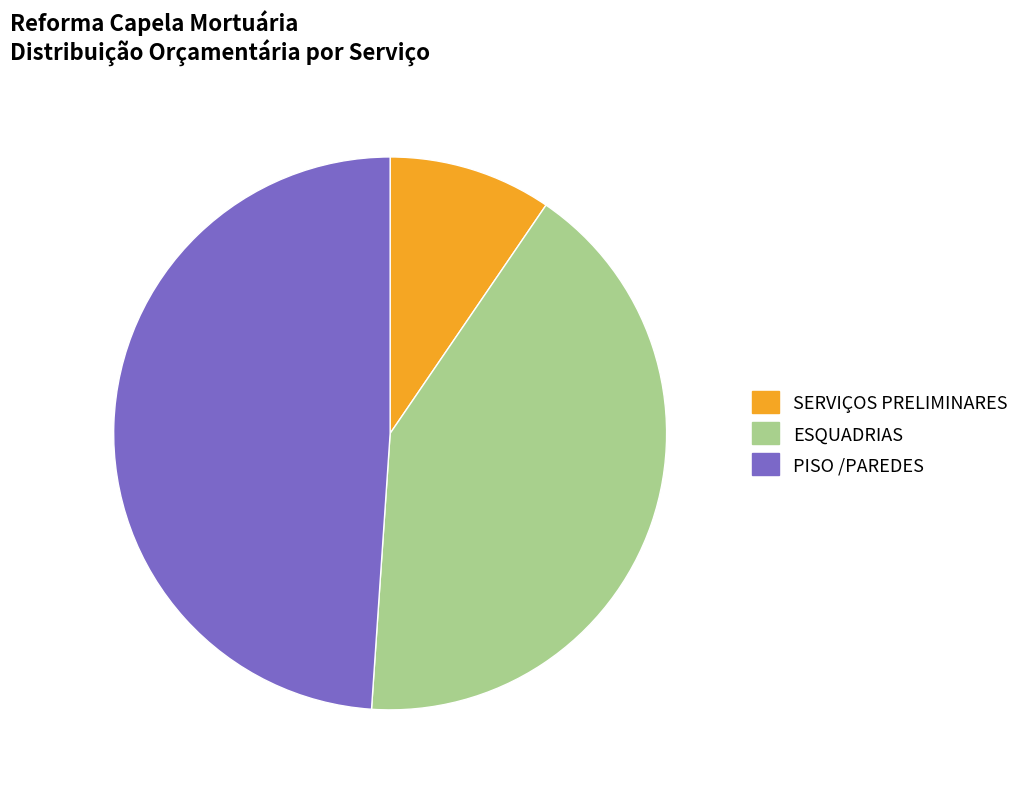

To the nearest percent, what is the difference between the largest and smallest slice percentages?

39%